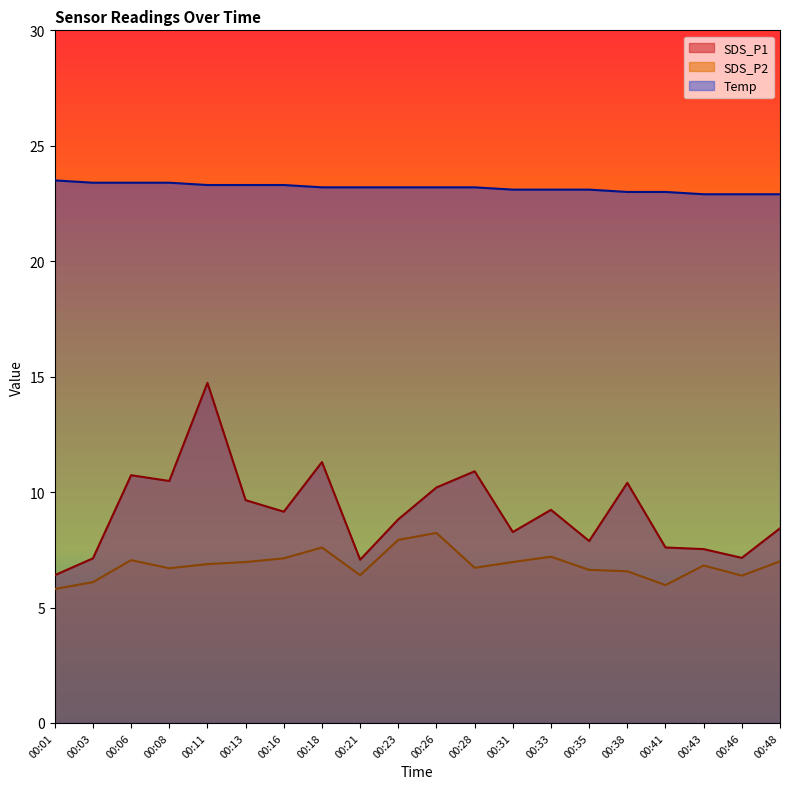

At which label does SDS_P2 first exceed 6?

00:03